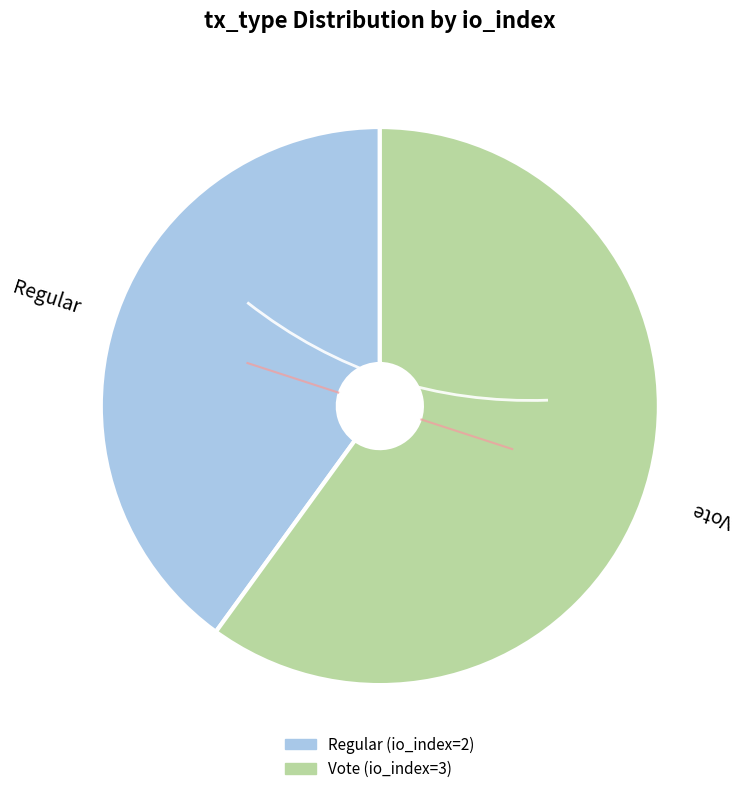

Rank the categories by value from lowest to highest.

Regular, Vote